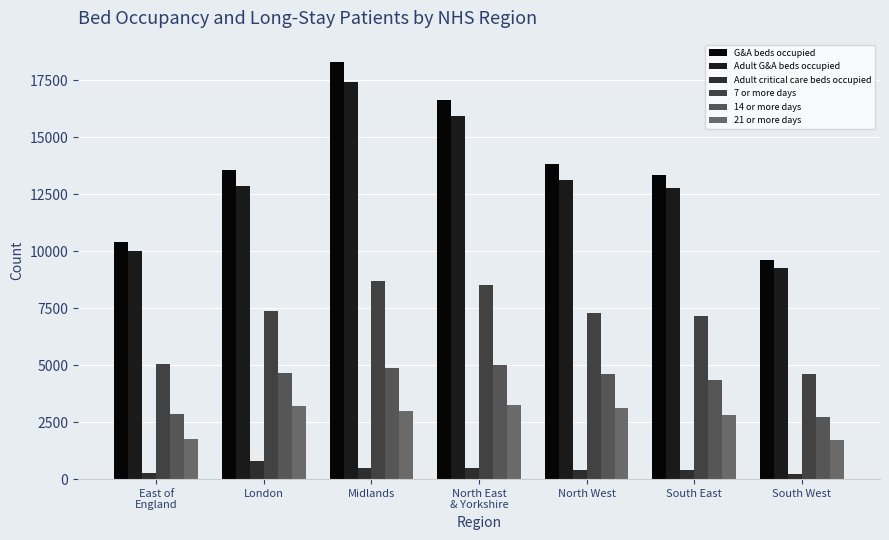

What is the maximum value shown in the chart?

18329